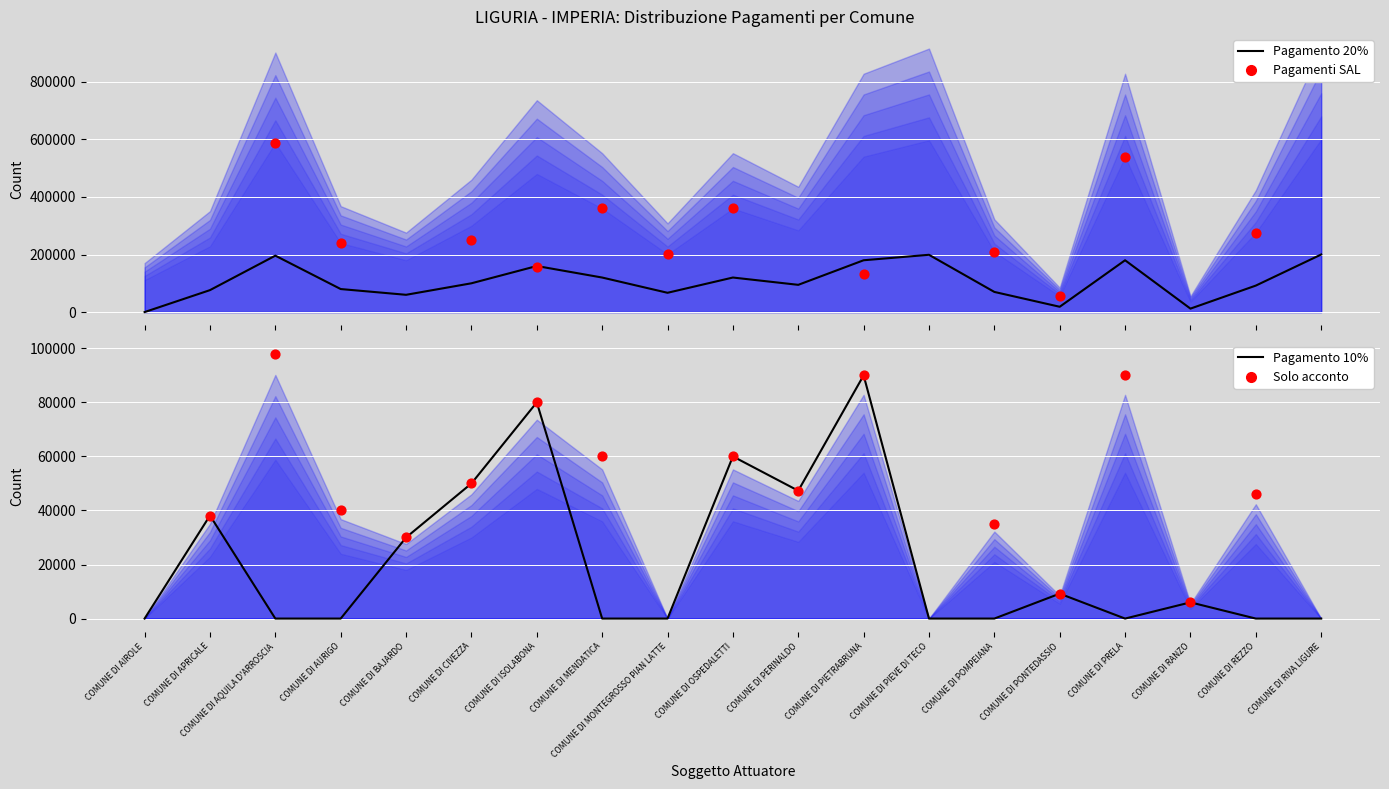

Is the value of Pagamento 10% at COMUNE DI AQUILA D'ARROSCIA greater than the value of Costo ammesso at COMUNE DI ISOLABONA?

No